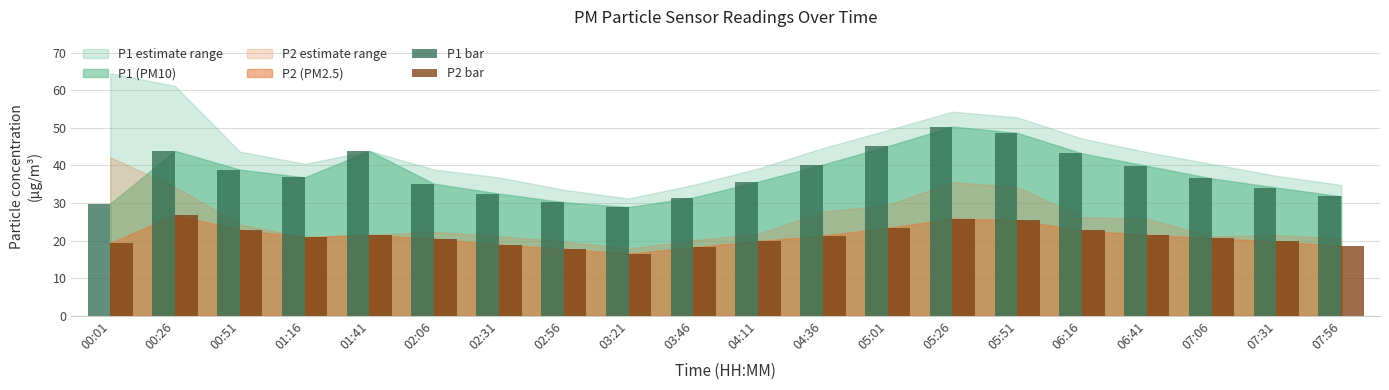

Where does the P2 bar series first go above 20?

00:26